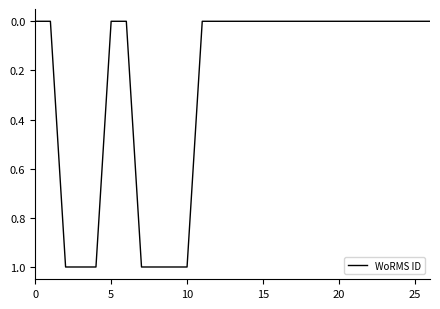

How many lines are shown in the chart?

1